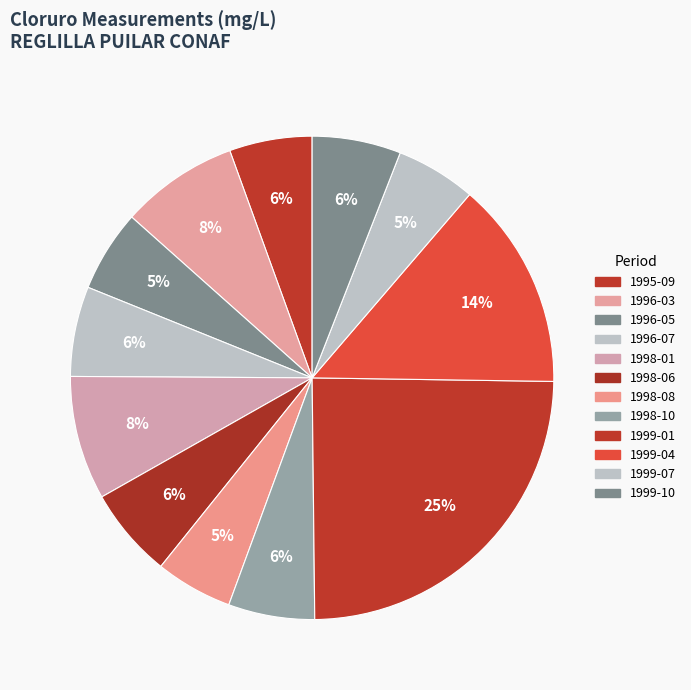

To the nearest percent, what portion does 1998-10 represent?

6%